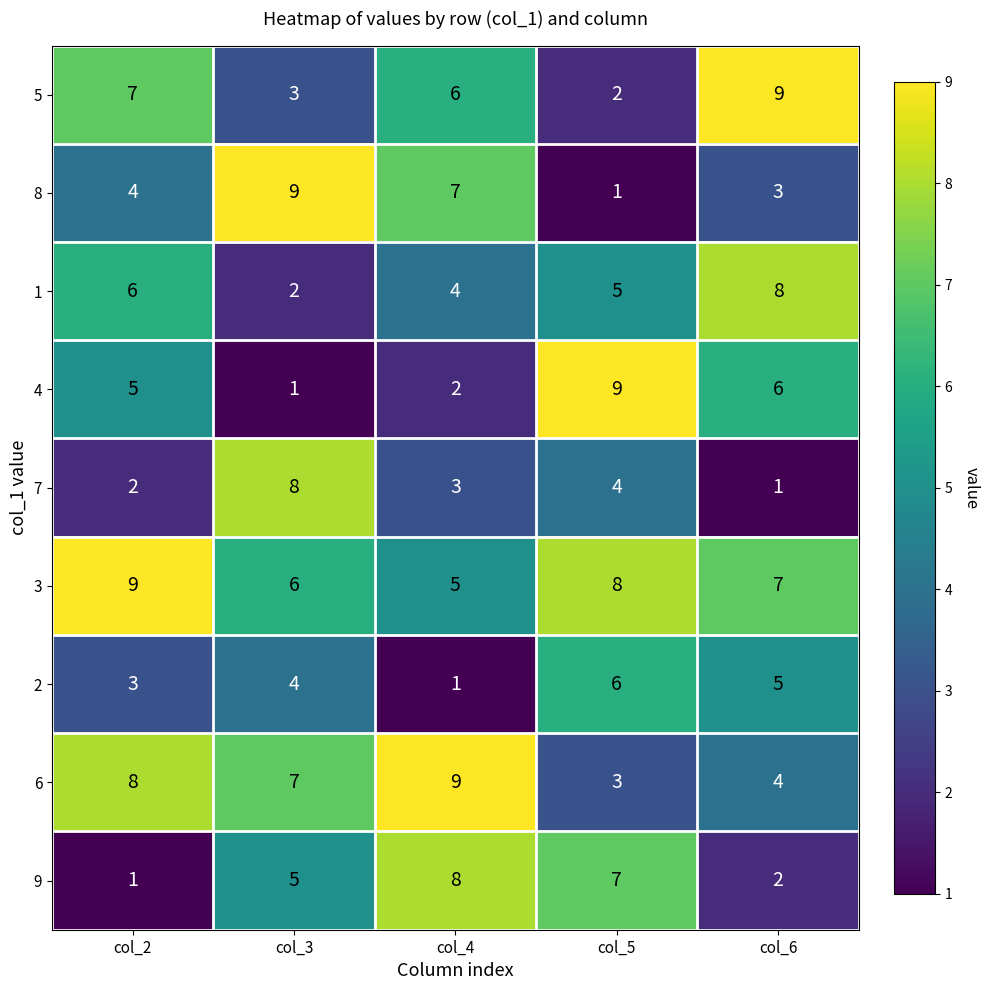

What is the average value of the 5 series?

5